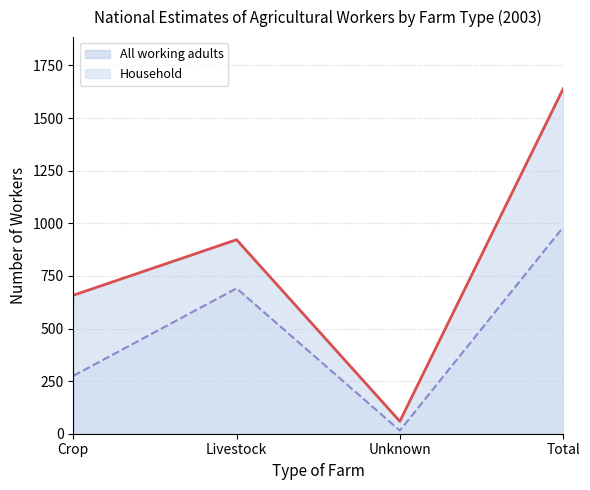

How many values in the All working adults series are below 922?

2